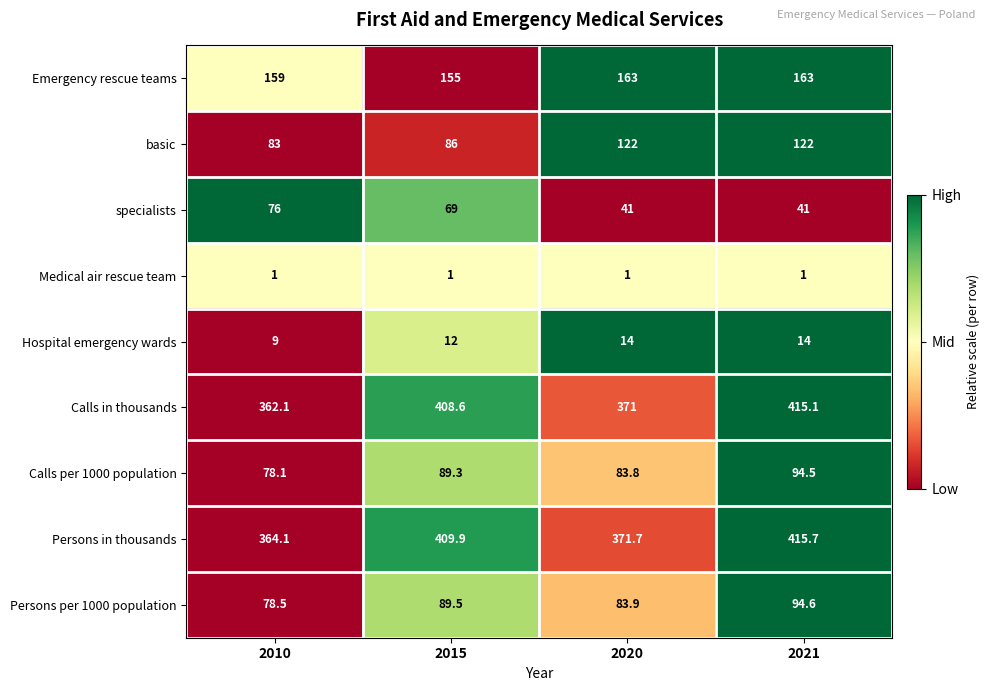

What is the lowest value of the Emergency rescue teams series?

155.0